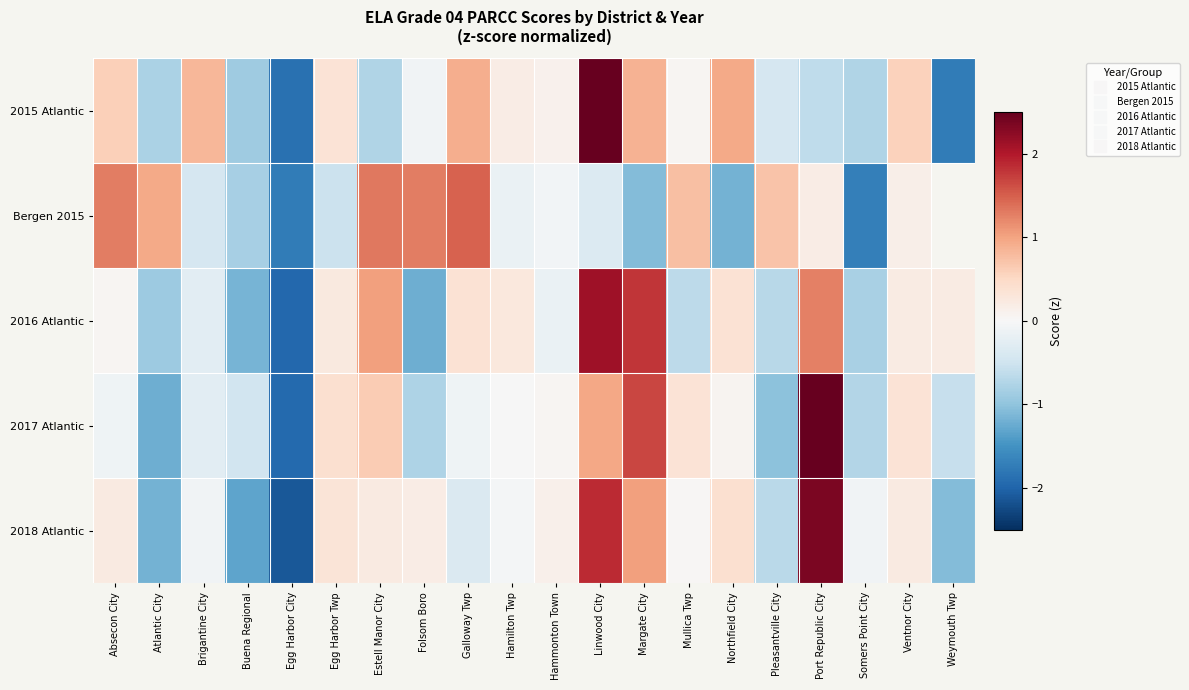

True or false: 2018 Atlantic has a value of 0.1 at Ventnor City.

False